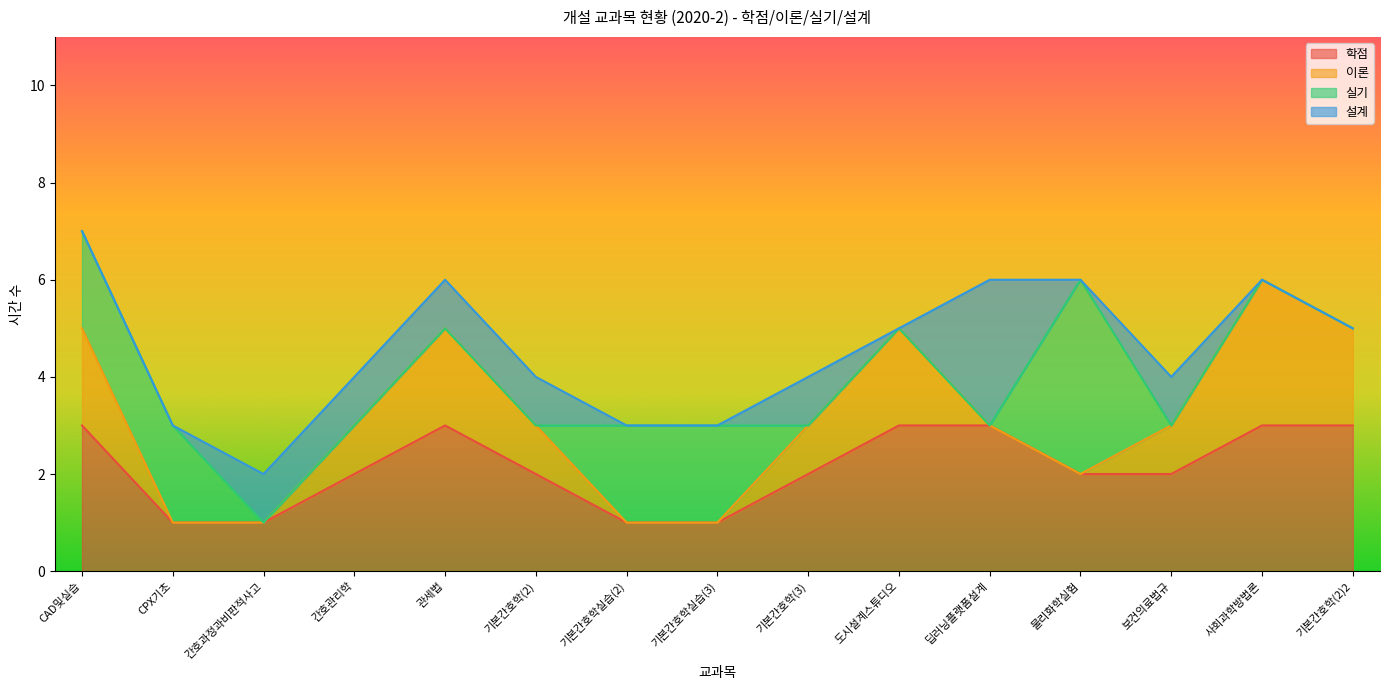

Count the 설계 values in the range 0 to 1.

14